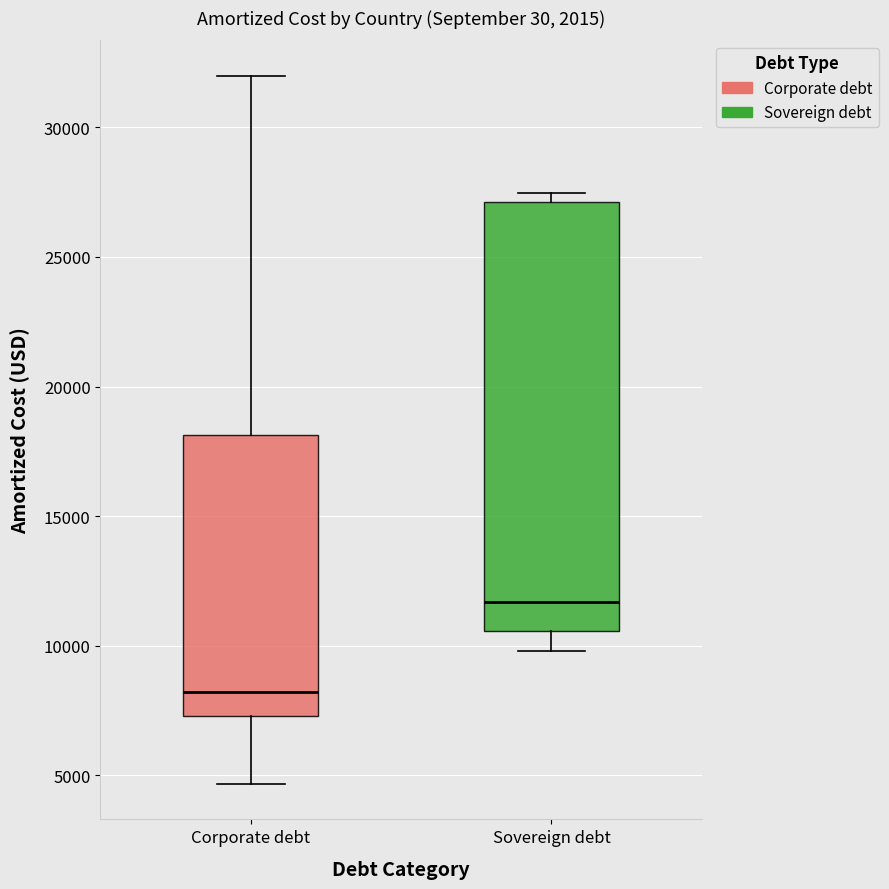

Which box is the tallest, from its lower edge to its upper edge?

Sovereign debt